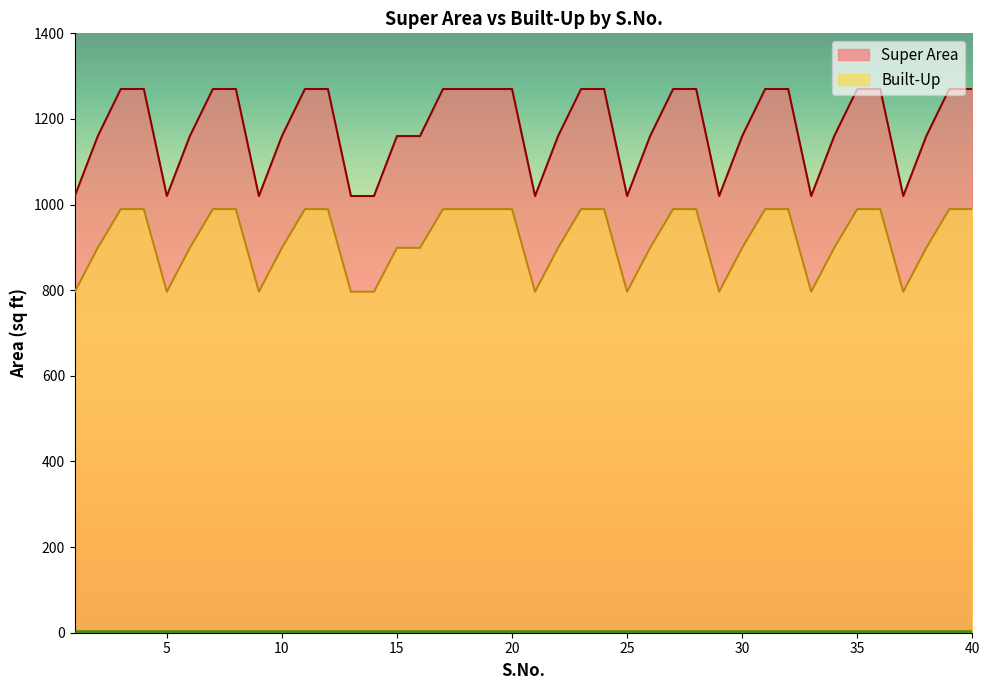

What are all the series names shown in the legend?

Super Area, Built-Up